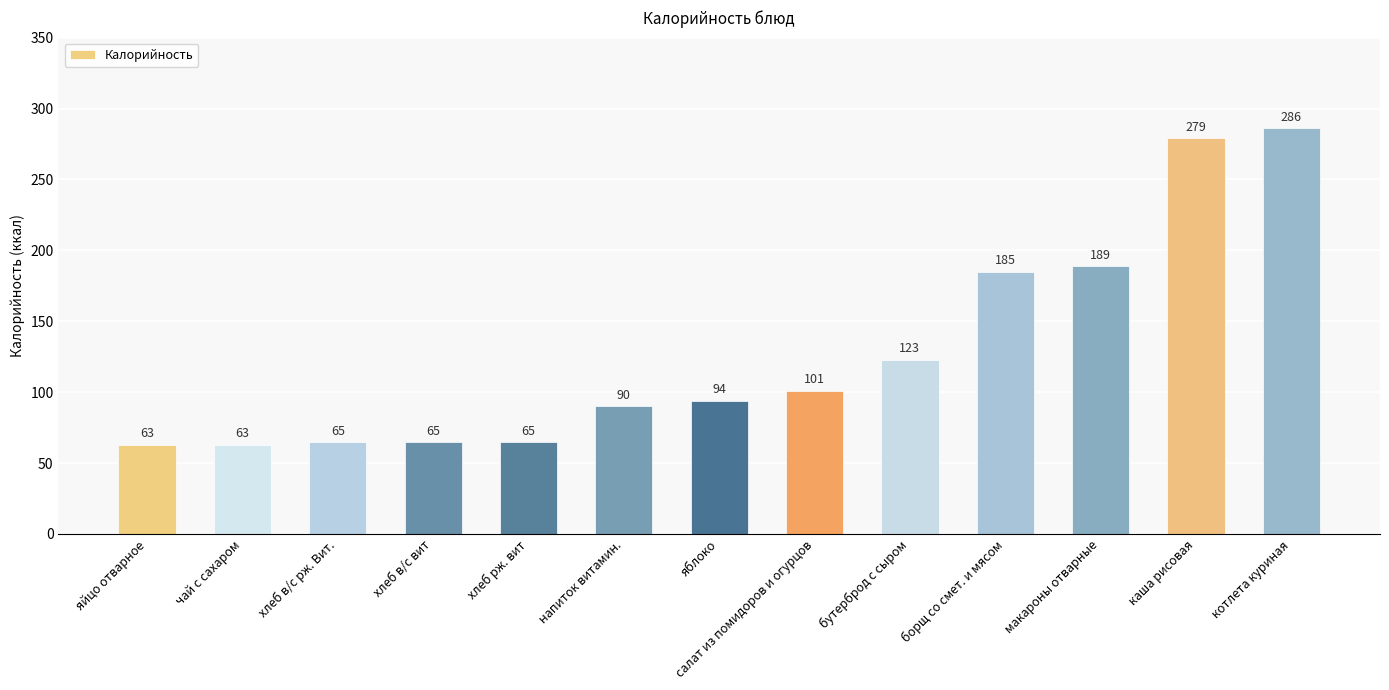

What is the sum of all values?

1668